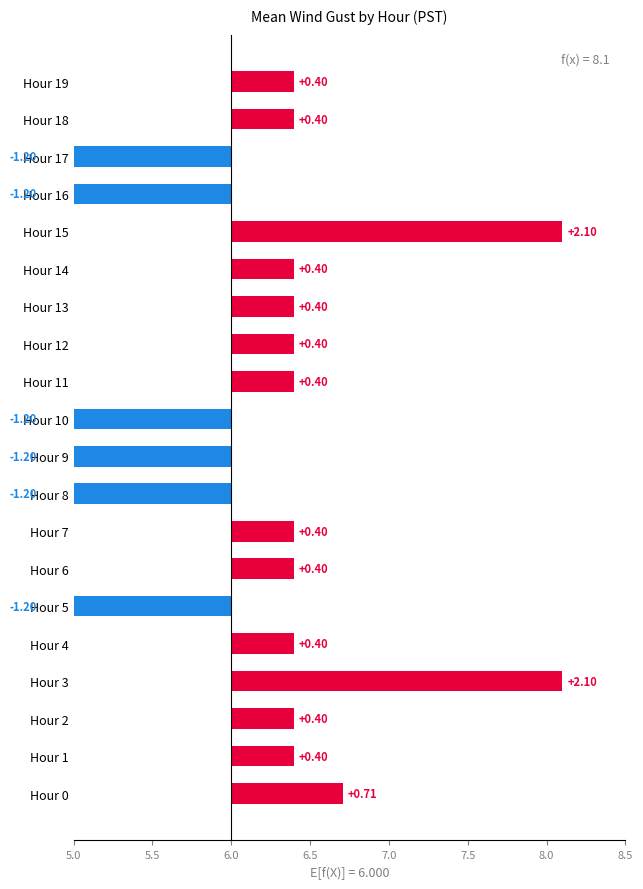

What is the value of the 2nd bar from the left?

0.4